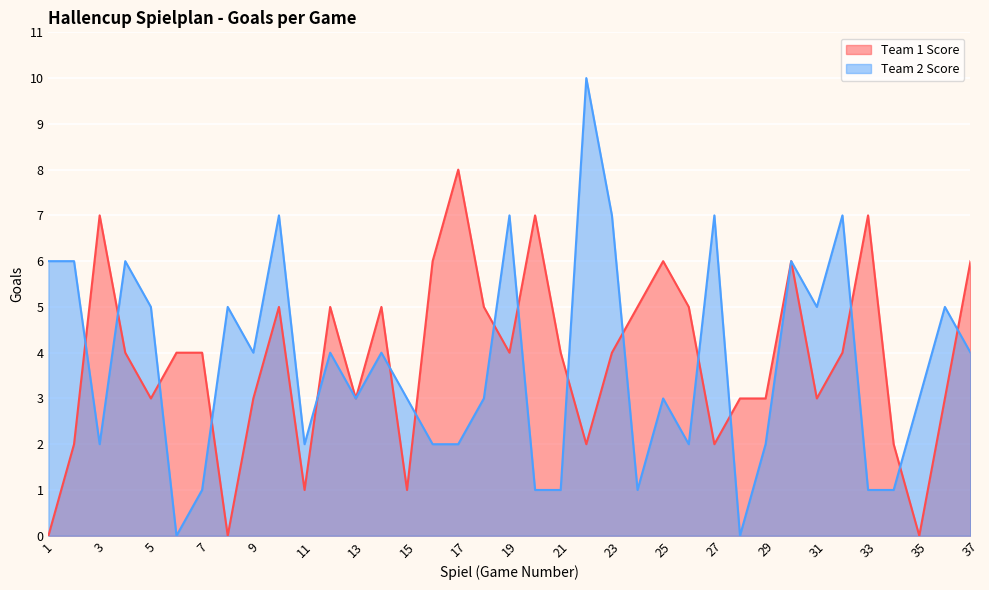

Between 36 and 33, which is larger?

33